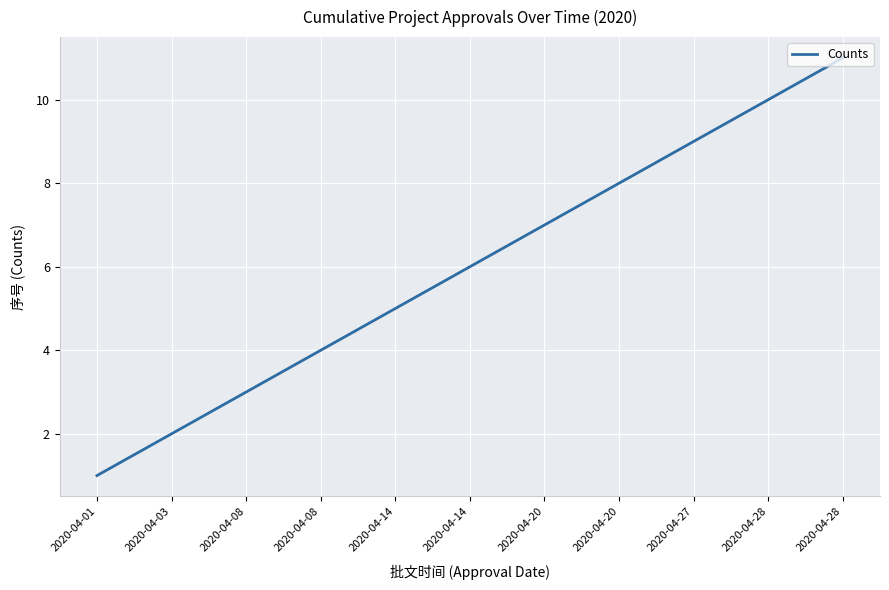

Which category has the highest value across all series?

2020-04-28